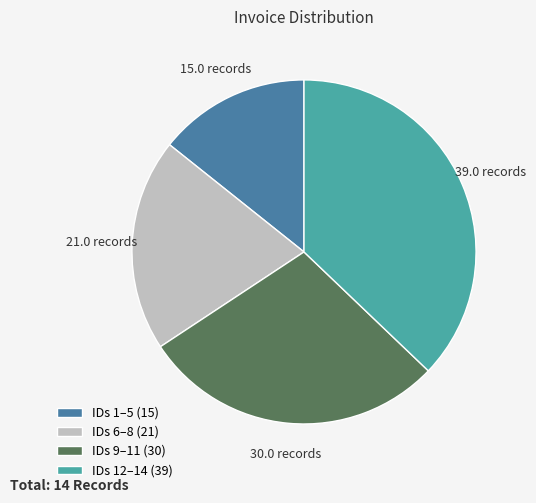

Is the sum of IDs 12–14 (39) and IDs 9–11 (30) greater than half?

Yes